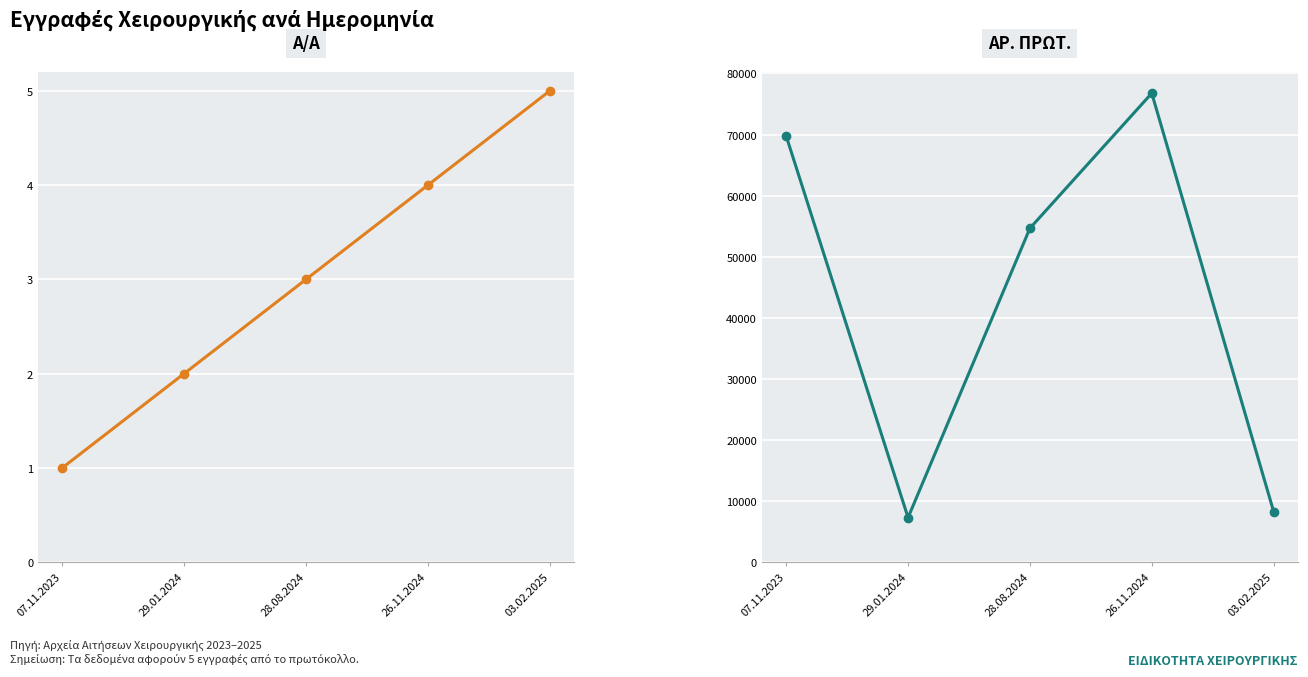

Where is Α/Α nearest to the value 3?

28.08.2024